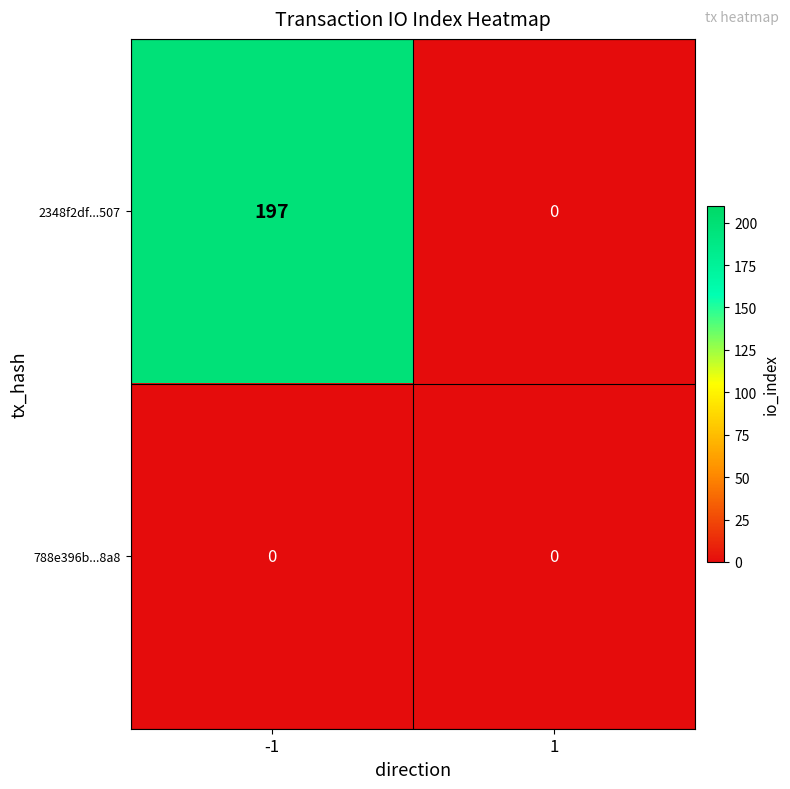

What value does the 2348f2df...507 series have at -1?

197